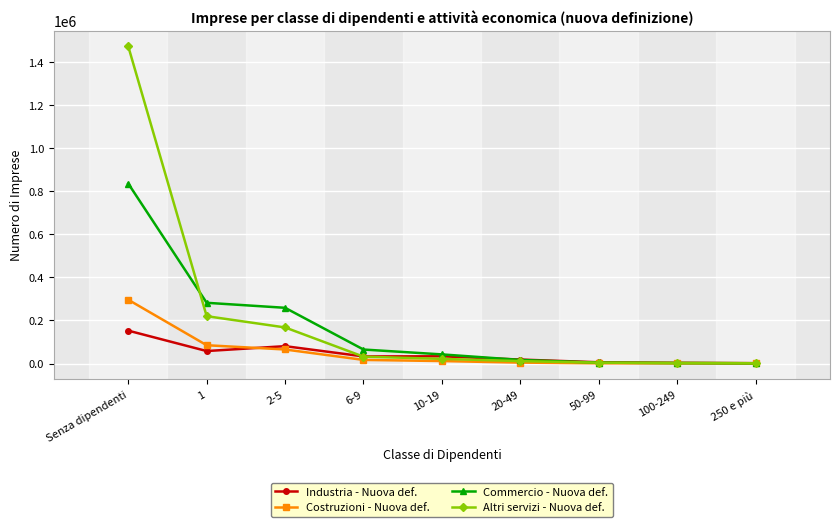

Count the number of categories in the chart.

9